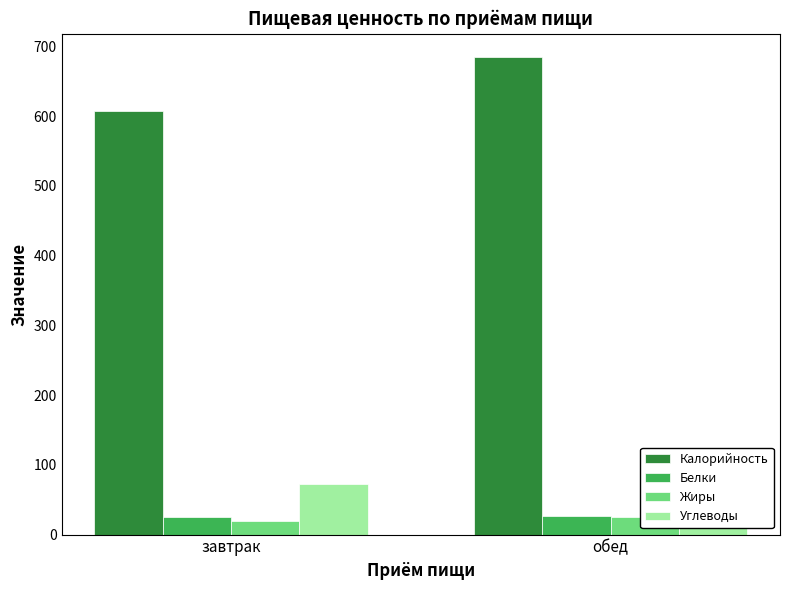

Reading left to right, list all the values displayed in this chart.

Калорийность: 607	684
Белки: 25	27
Жиры: 19	25
Углеводы: 73	101